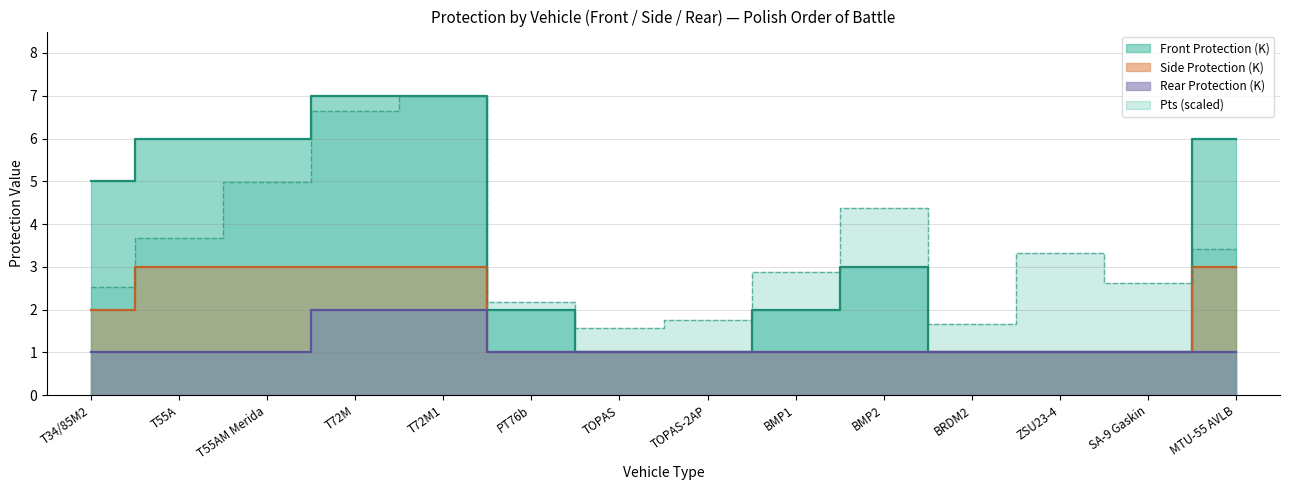

Rank the series at T55AM Merida from lowest to highest value.

Rear Protection (K), Side Protection (K), Pts, Front Protection (K)